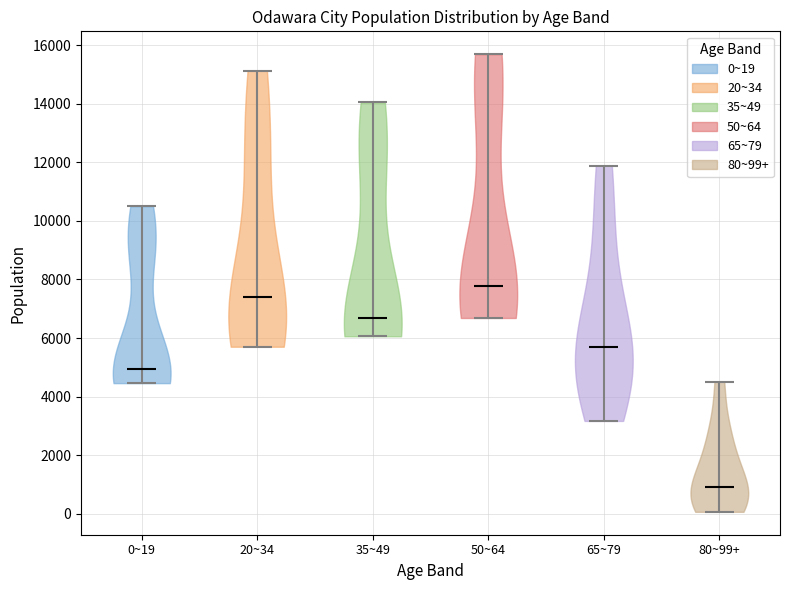

What is the highest point the violin for 65~79 reaches on the y-axis? The values are not printed on the chart, so give them approximately, as read against the axis.

11800